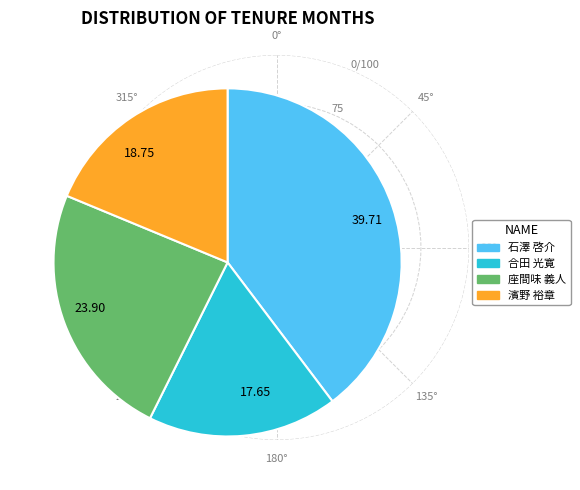

How many slices are in this pie chart?

4